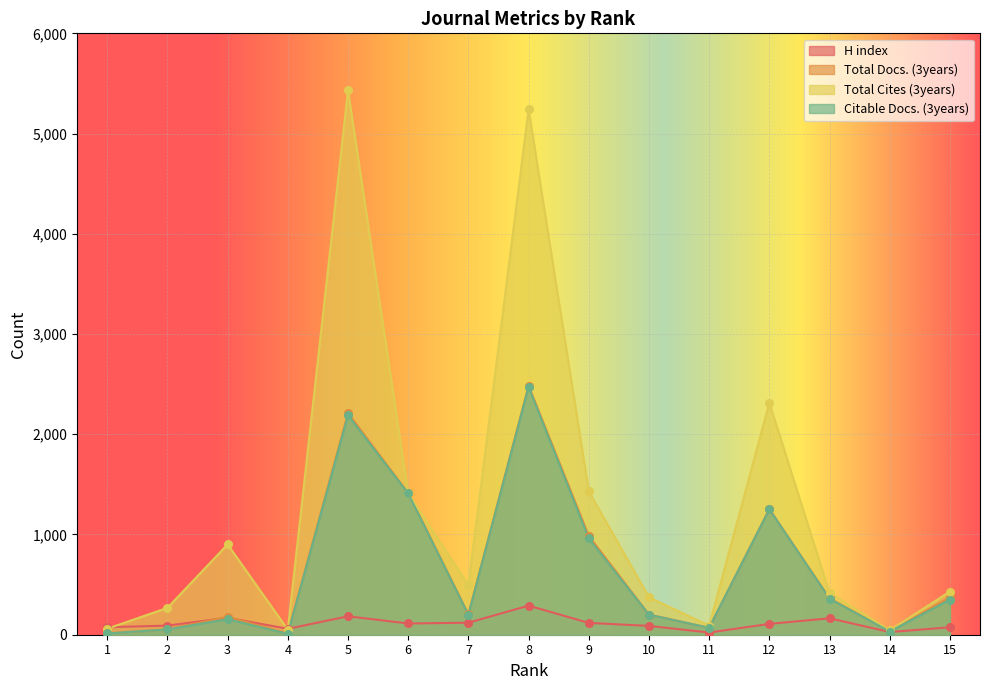

At which category is the sum across all series the highest?

8